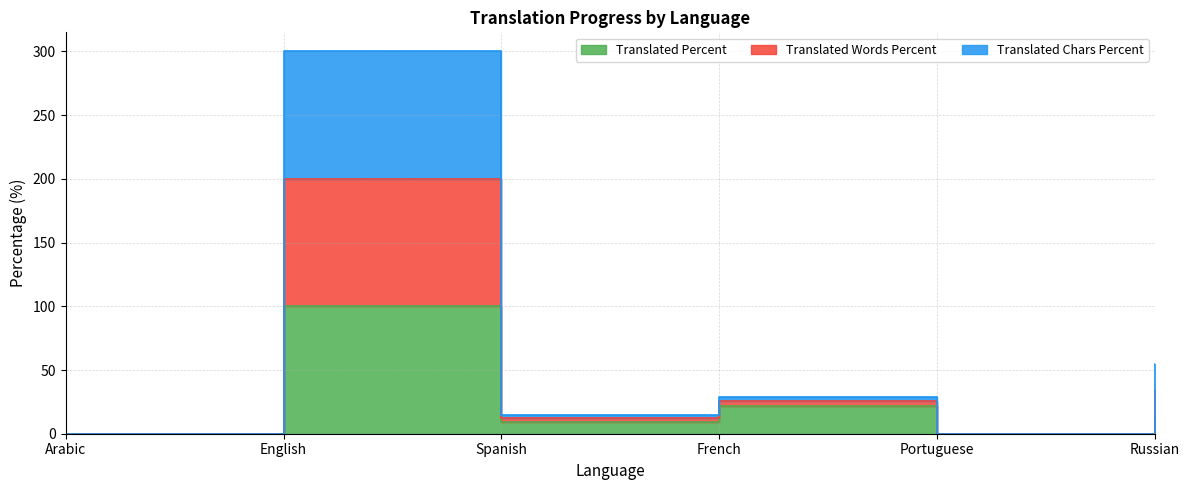

How many lines are shown in the chart?

3